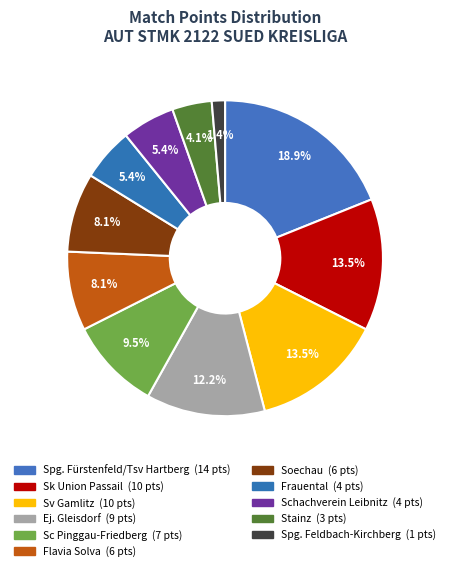

Does any single category account for the majority?

No